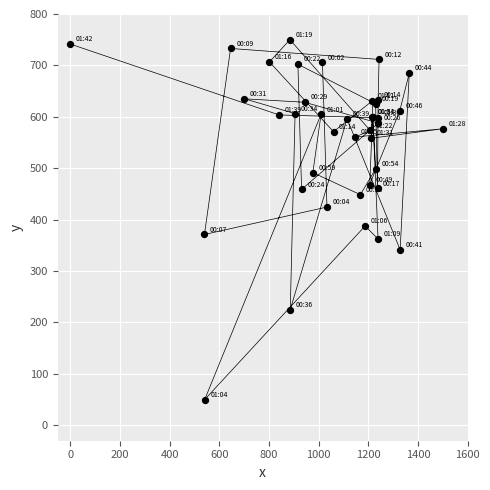

What Y value in the scatter plot is closest to 400?

387.6